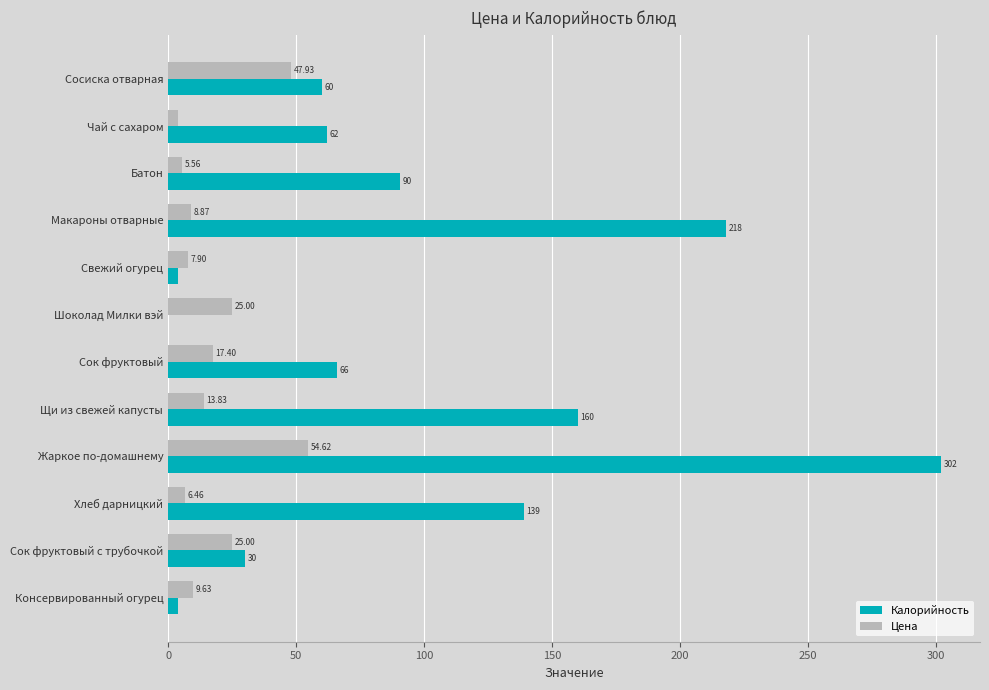

At which category is the sum across all series the highest?

Жаркое по-домашнему